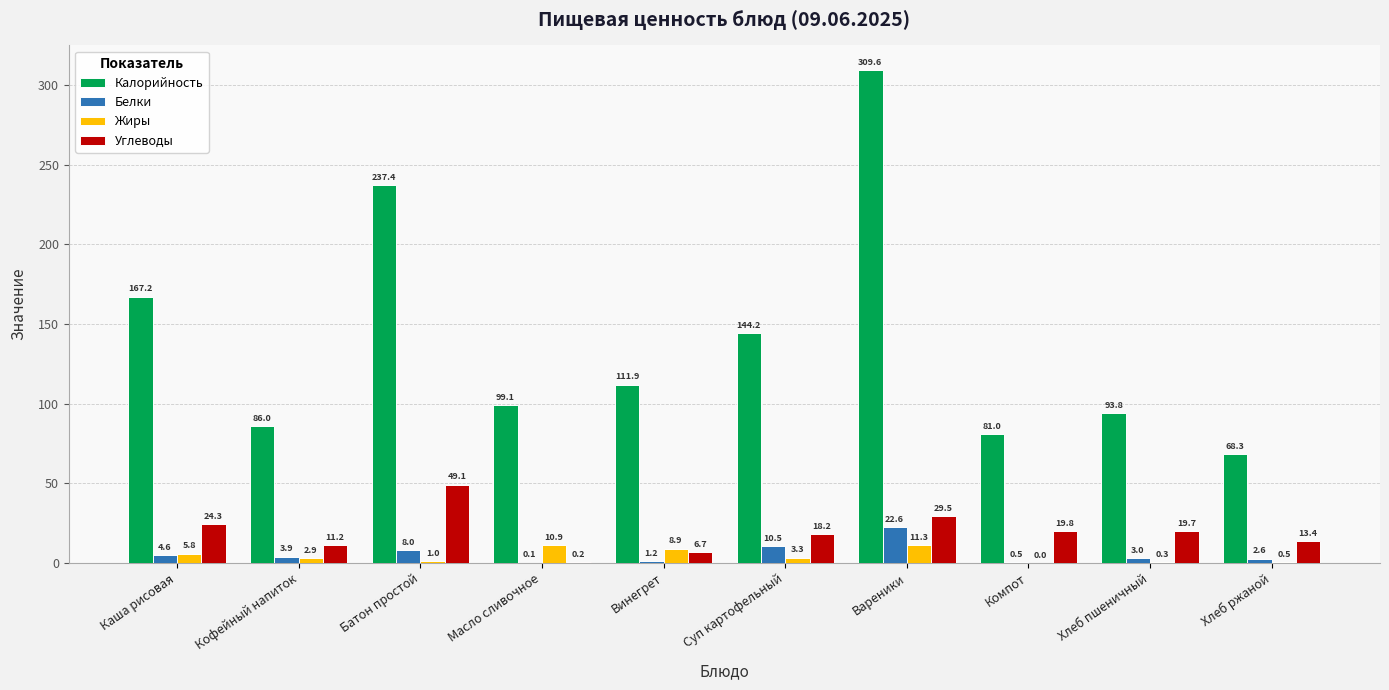

At which category does the chart reach its peak across all series?

Вареники